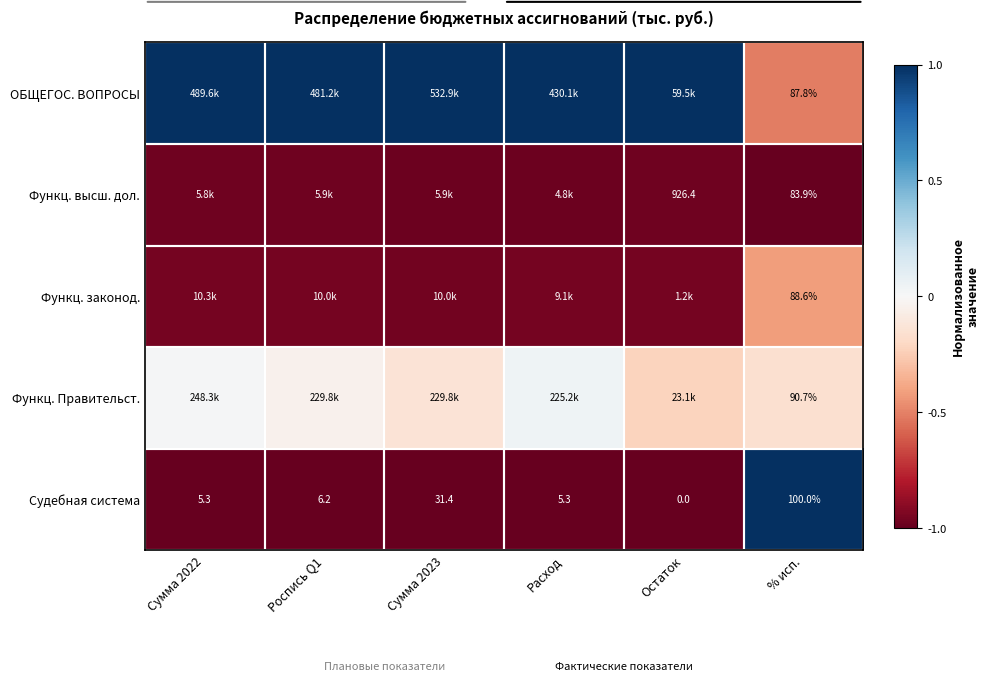

The Судебная система series shows -1.0 at Роспись Q1. True or false?

True